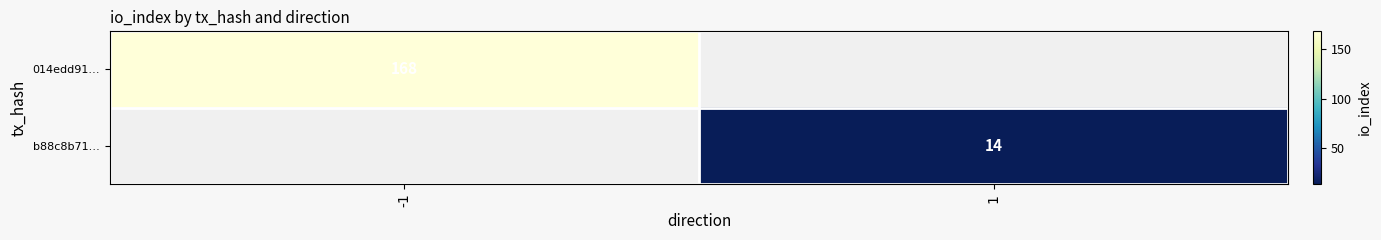

True or false: 014edd91… has a value of 168 at -1.

True